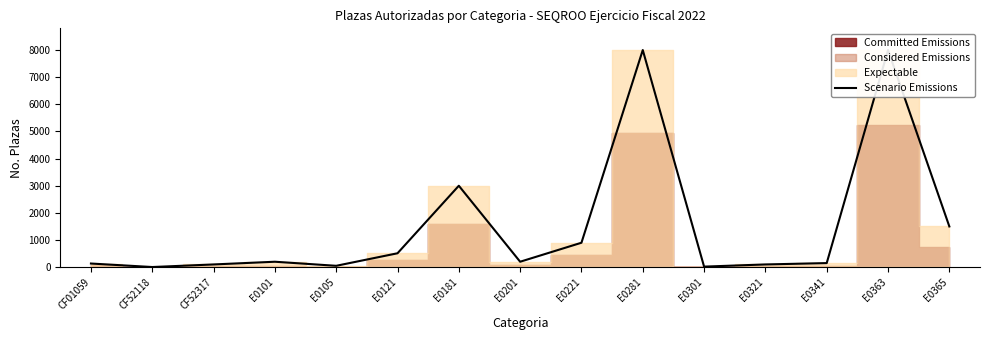

The value at E0181 is 4912. True or false?

False